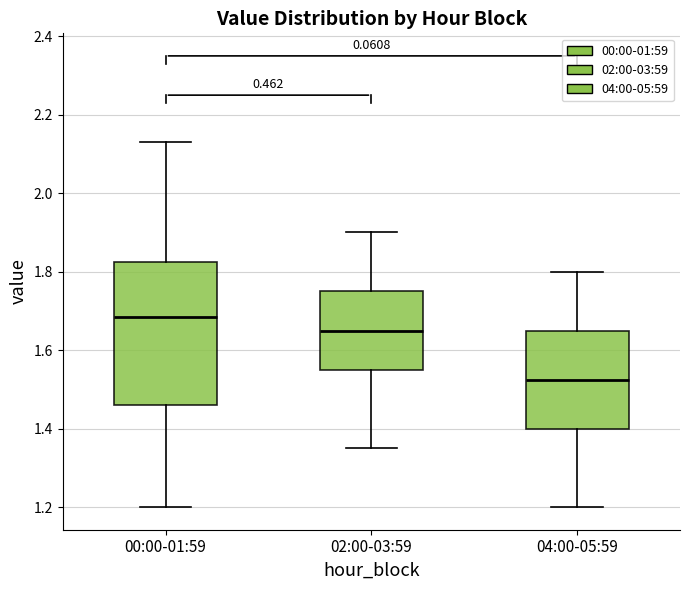

Where does the lower whisker of the box for 04:00-05:59 end on the y-axis? The values are not printed on the chart, so give them approximately, as read against the axis.

1.20